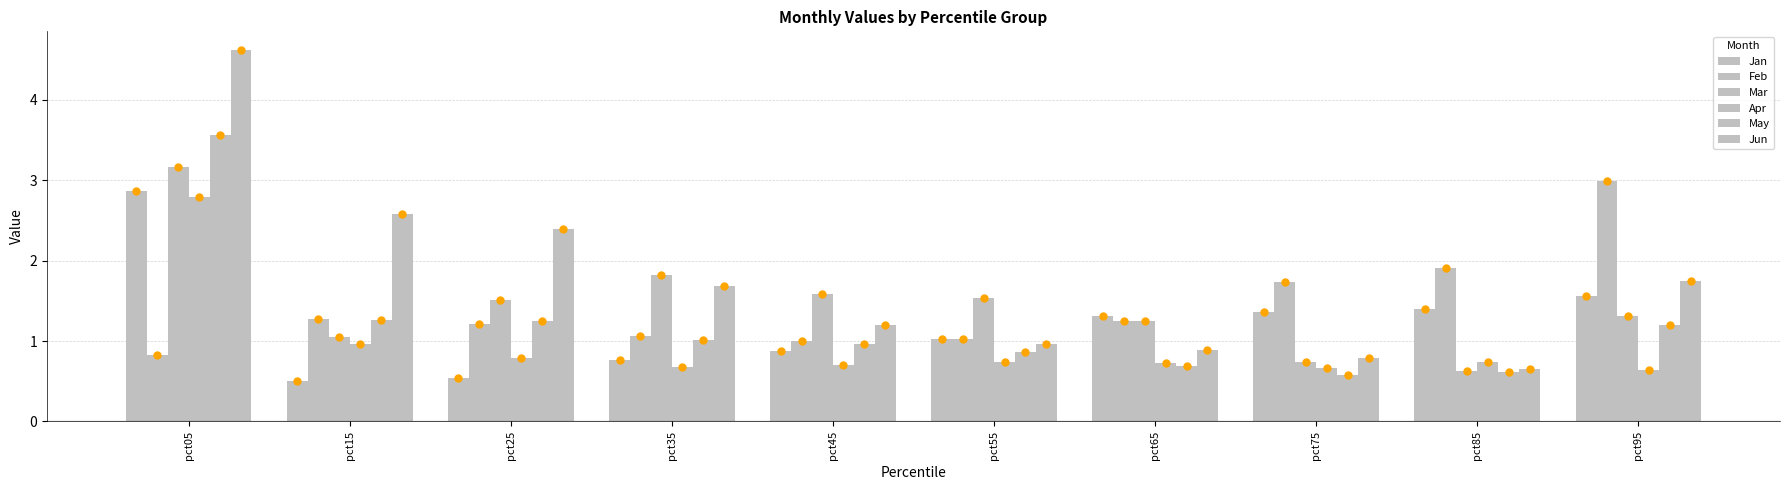

Which series contains the highest Y value?

Jun